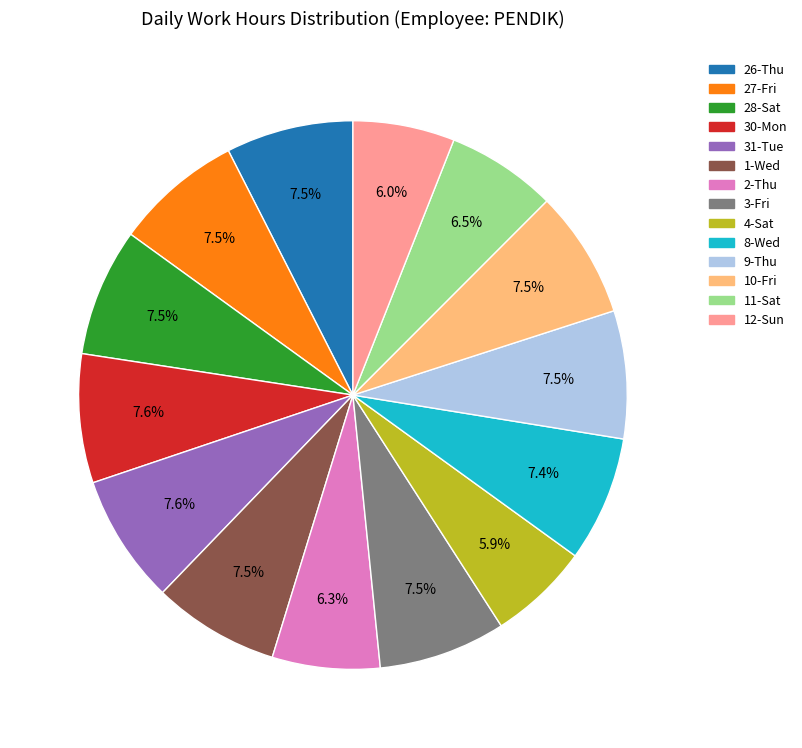

How many slices are in this pie chart?

14